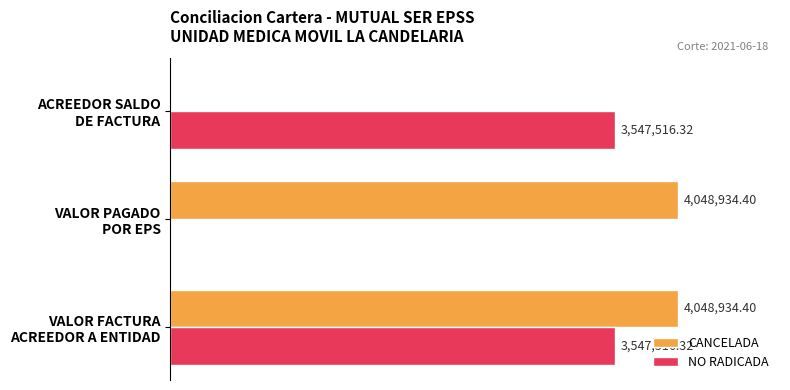

Reading right to left, extract all data points from this chart.

CANCELADA: 0.0	4048934.4	4048934.4
NO RADICADA: 3547516.3	0.0	3547516.3